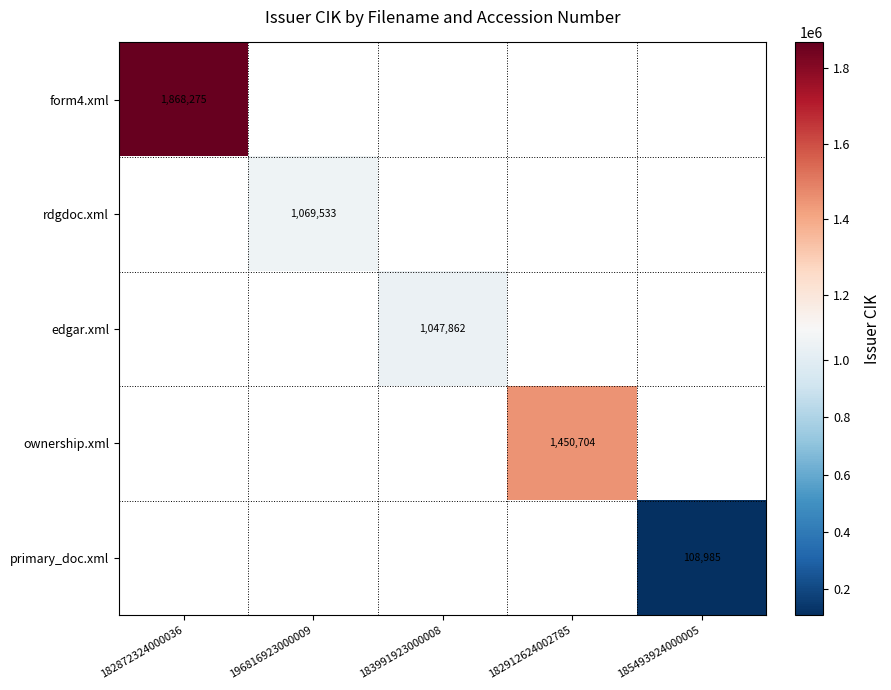

True or false: form4.xml has a value of 567561 at 182872324000036.

False